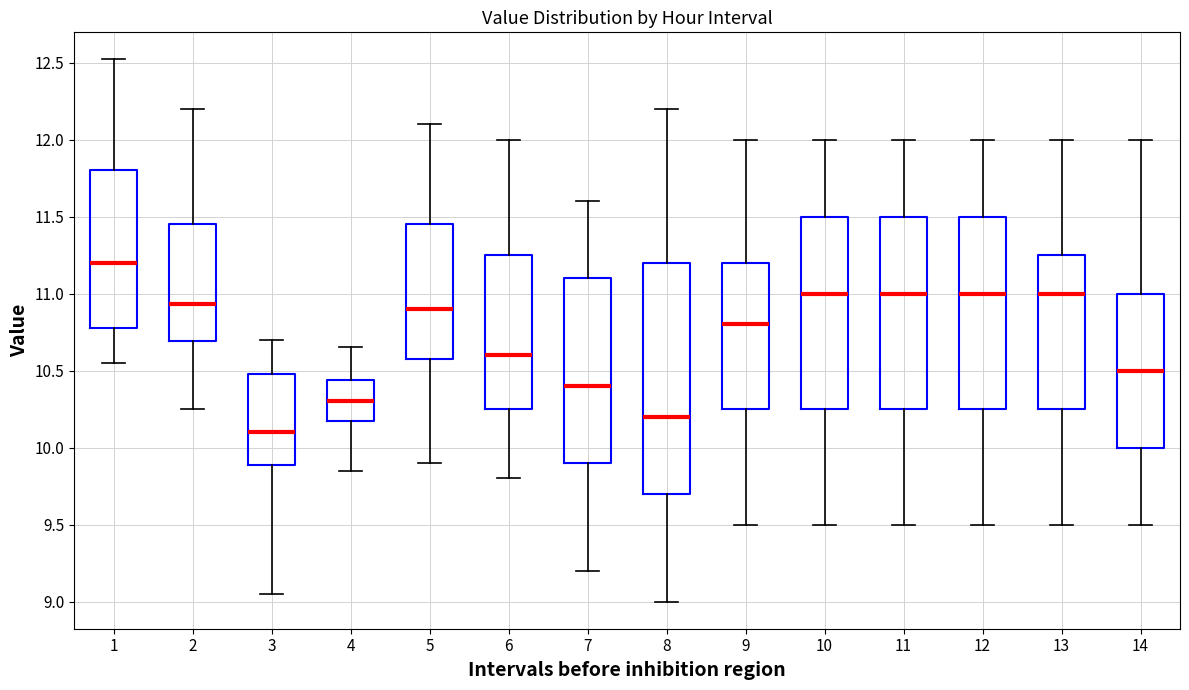

Where does the median line of the box at x = 2 sit on the y-axis? The values are not printed on the chart, so give them approximately, as read against the axis.

10.95